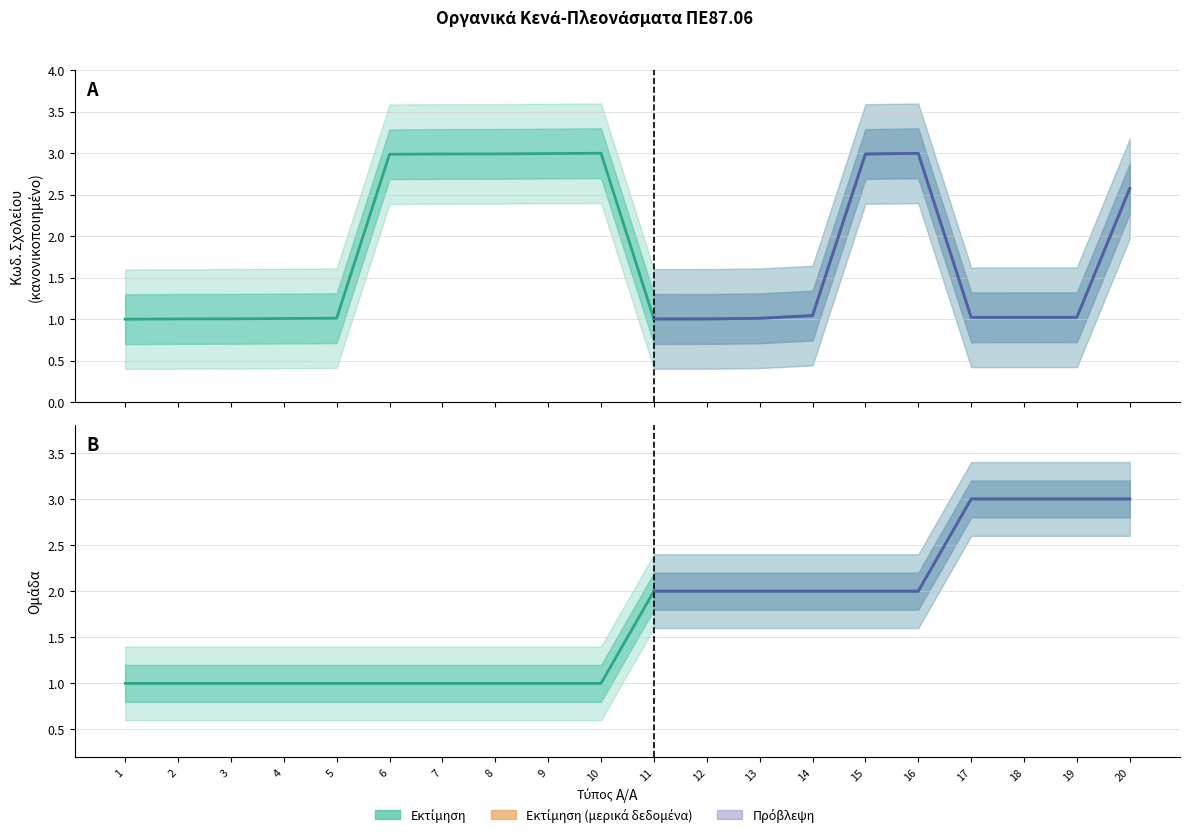

What is the sum of the Κωδ. Σχολείου values at 18 and 1?

2.0